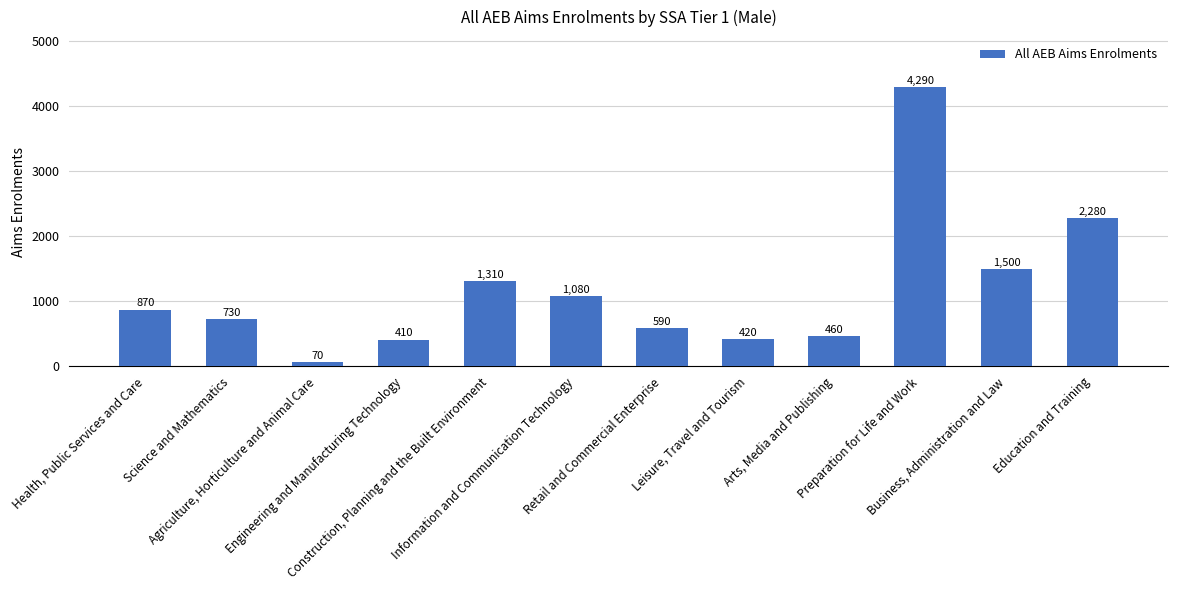

What is the approximate value at Education and Training, to the nearest 10?

2280